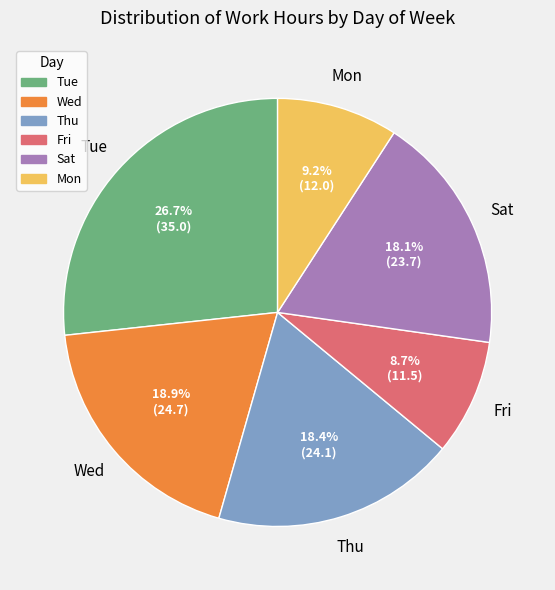

Is there any slice that represents more than half of the pie?

No